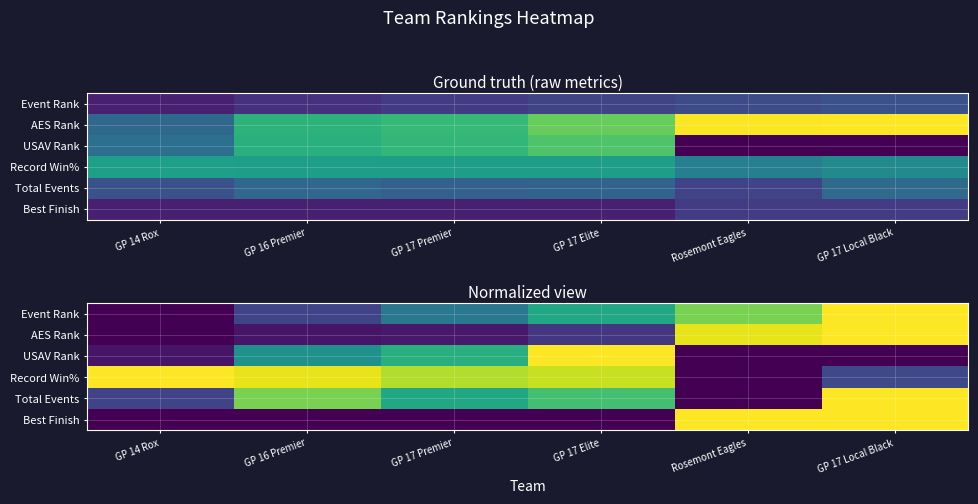

How many data points in Record Win% are above 0?

5